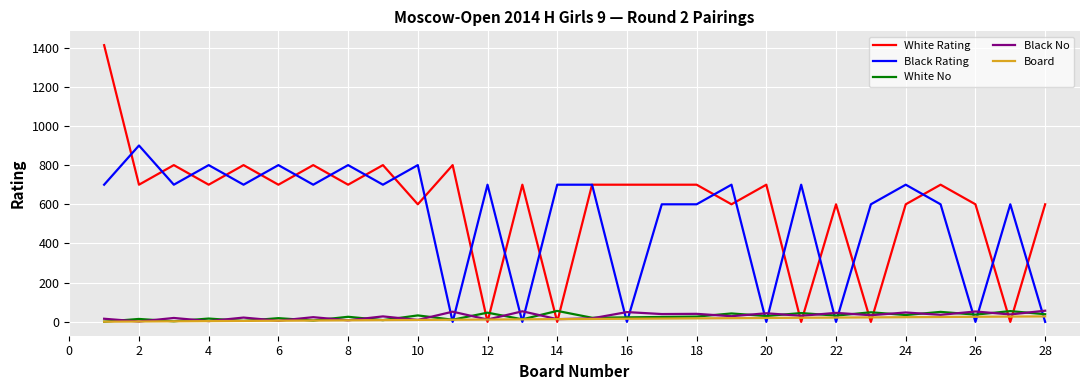

Which series has the largest range (max minus min)?

White Rating